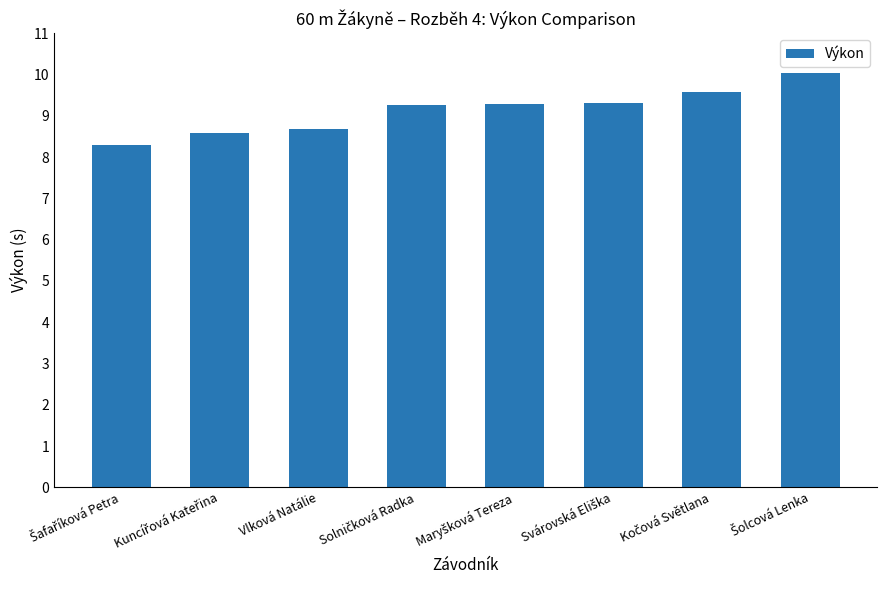

What is the average value?

9.1